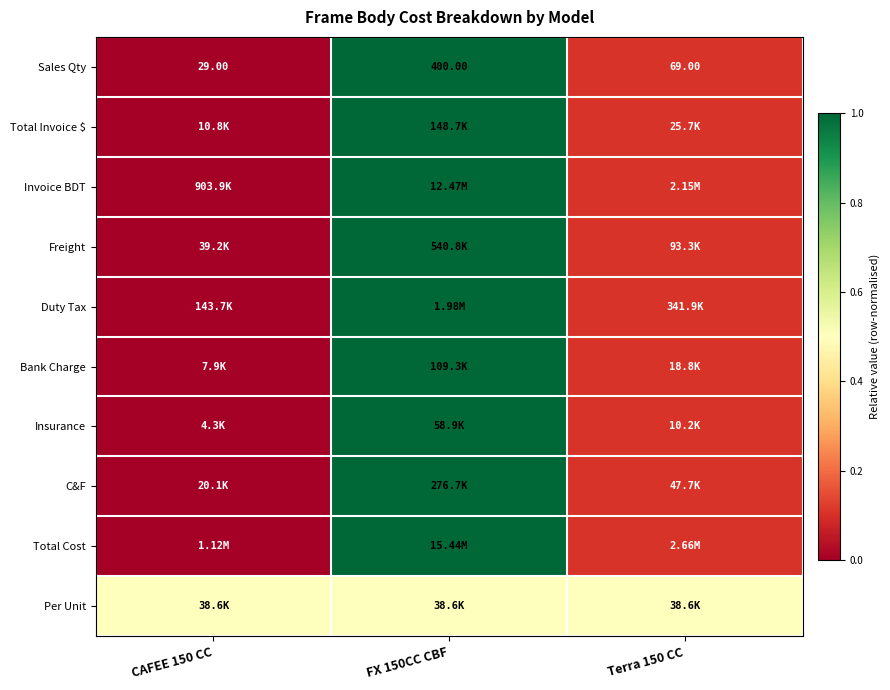

At which category is the sum across all series the highest?

FX 150CC CBF